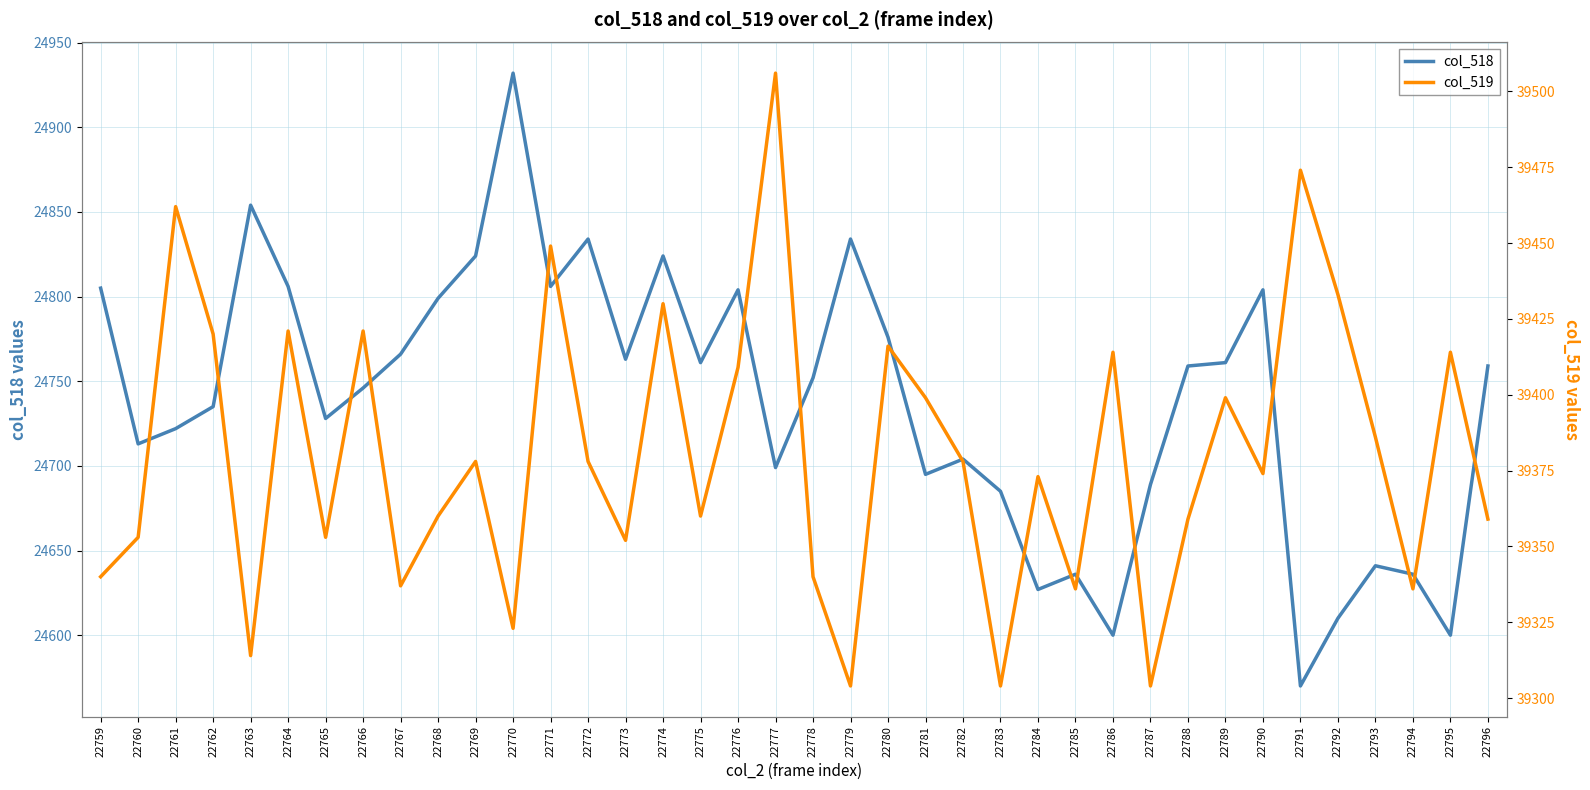

How many values in the col_518 series are below 24759?

19